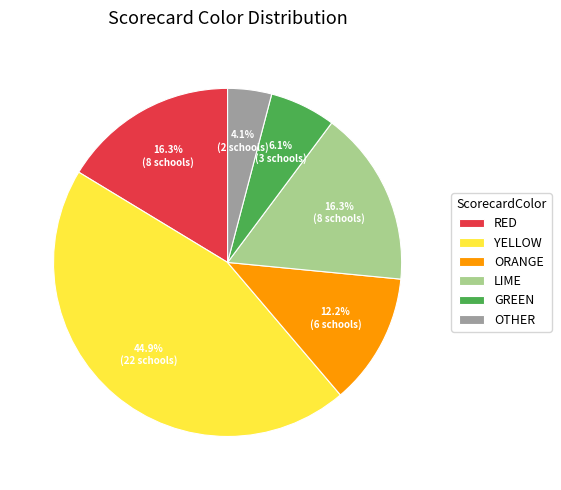

To the nearest percent, what is the difference between the RED and OTHER slice percentages?

12%